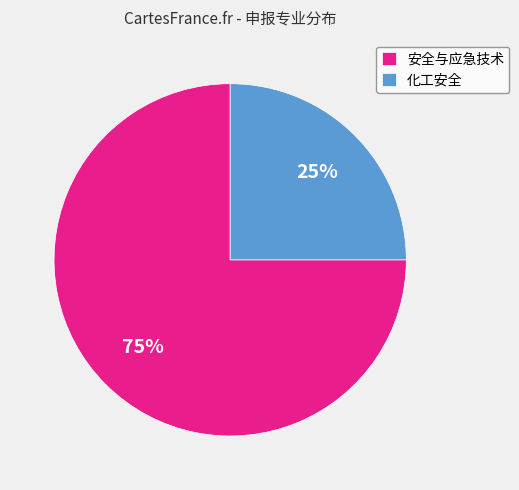

To the nearest percent, what is the average slice percentage?

50%